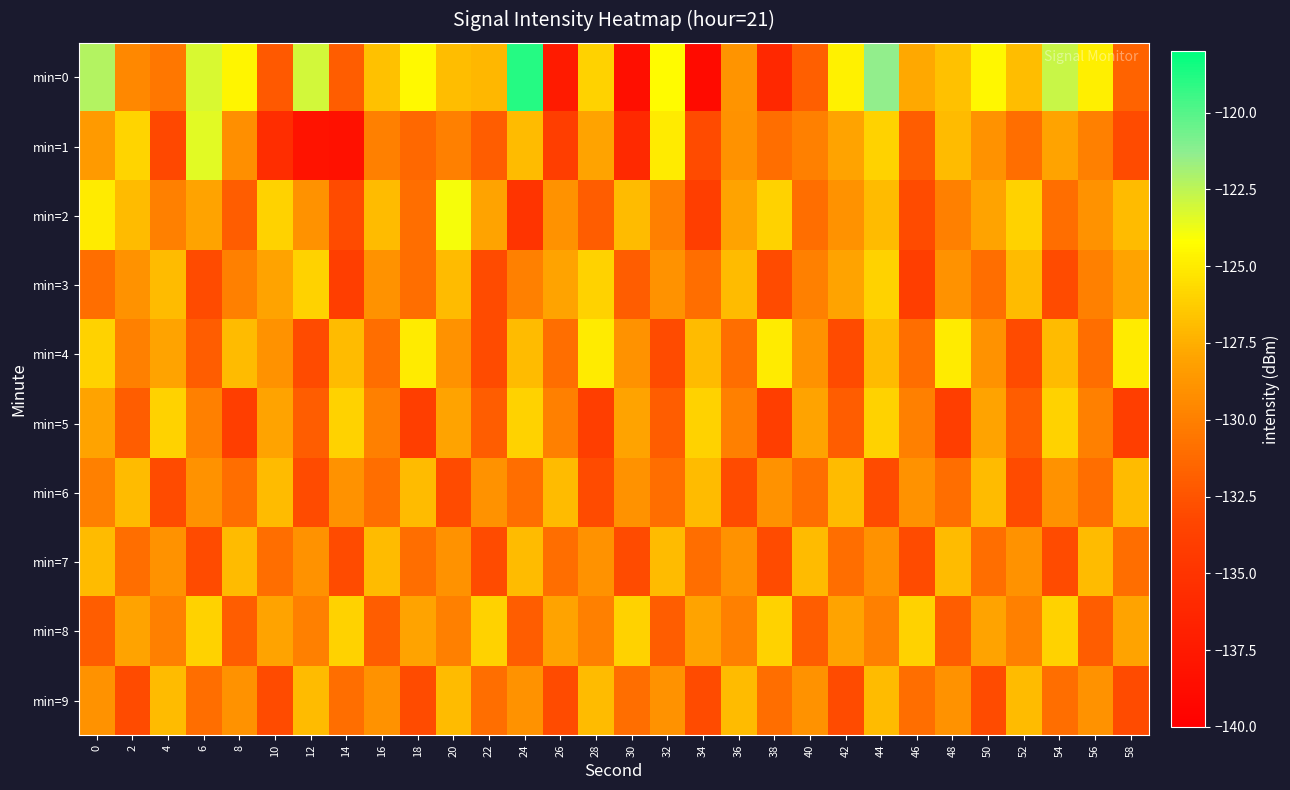

Which series has the largest total across all categories?

min=0